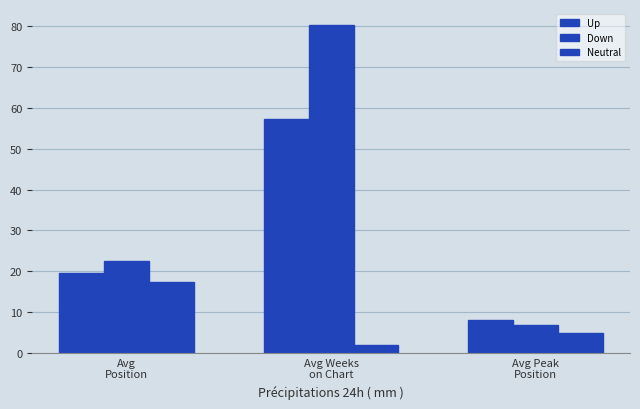

Read the Neutral value at Avg
Position.

17.5